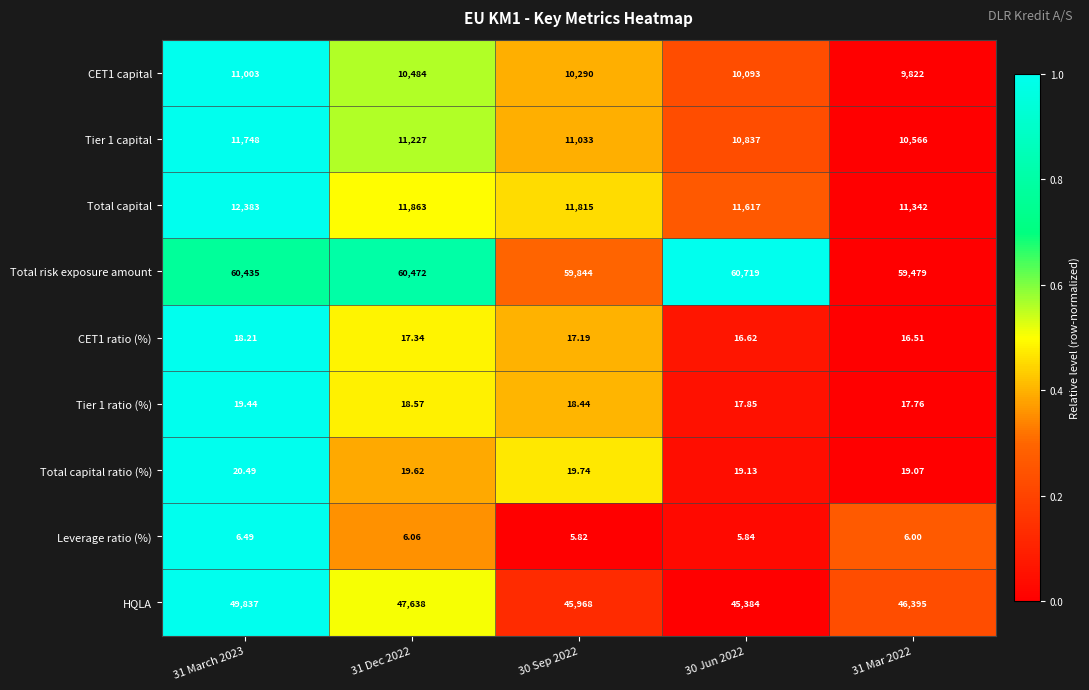

Is the value of CET1 capital at 30 Sep 2022 greater than the value of Total capital ratio (%) at 31 Dec 2022?

Yes